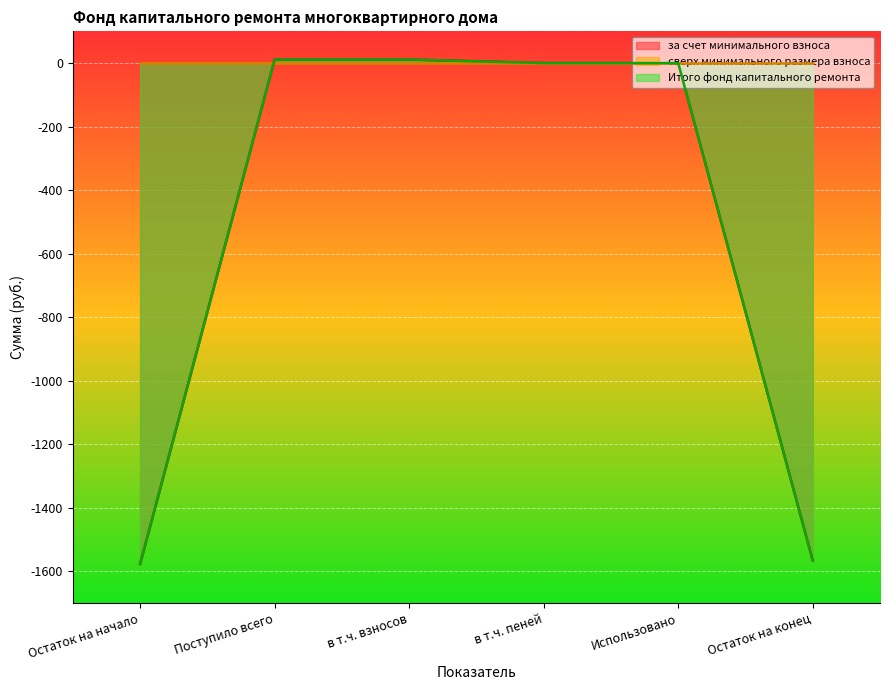

How many values in за счет минимального взноса are above zero?

2